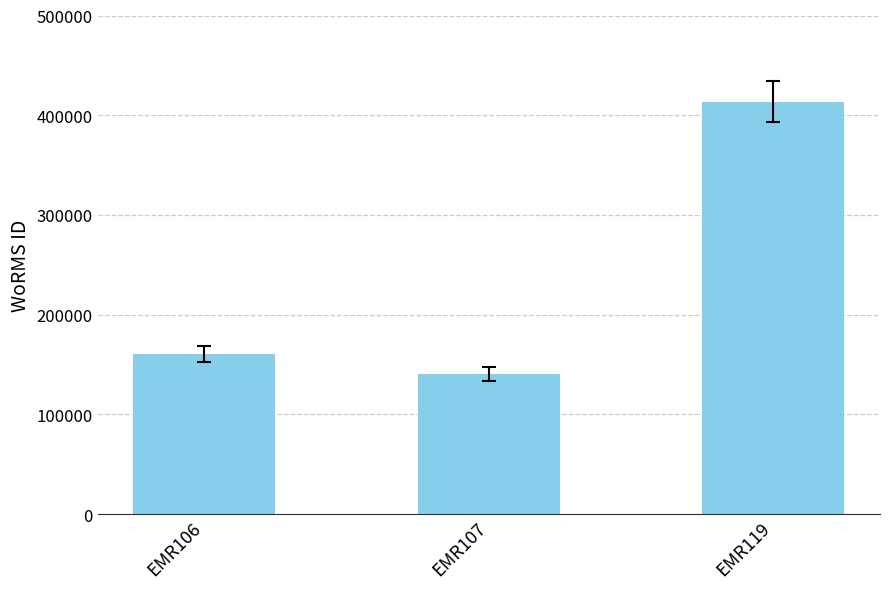

Does the chart contain stacked bars?

No